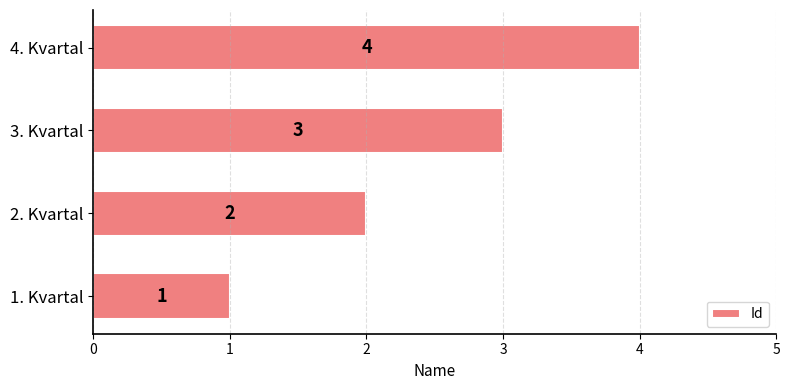

Which label corresponds to the smallest value in the chart?

1. Kvartal